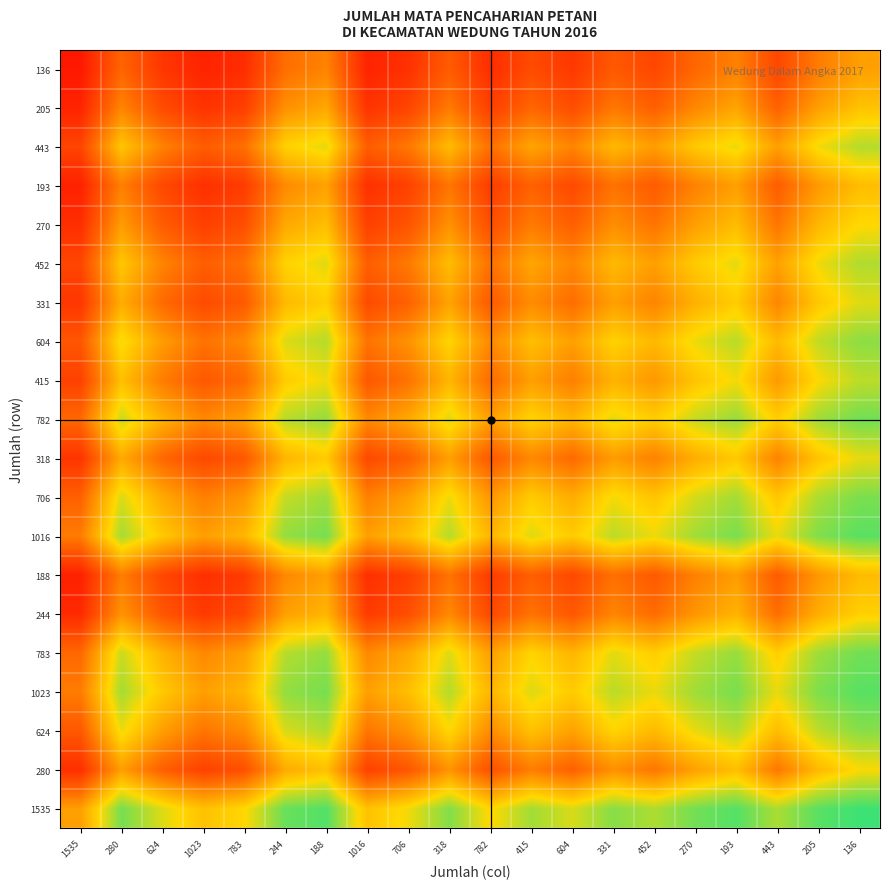

How many series are shown in this chart?

20